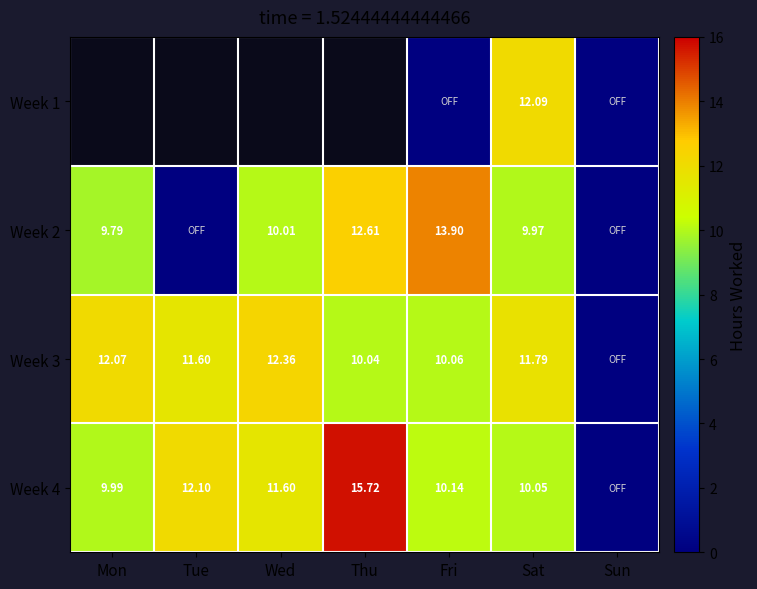

Is it true that Week 4 equals 13.2 at Sat?

False